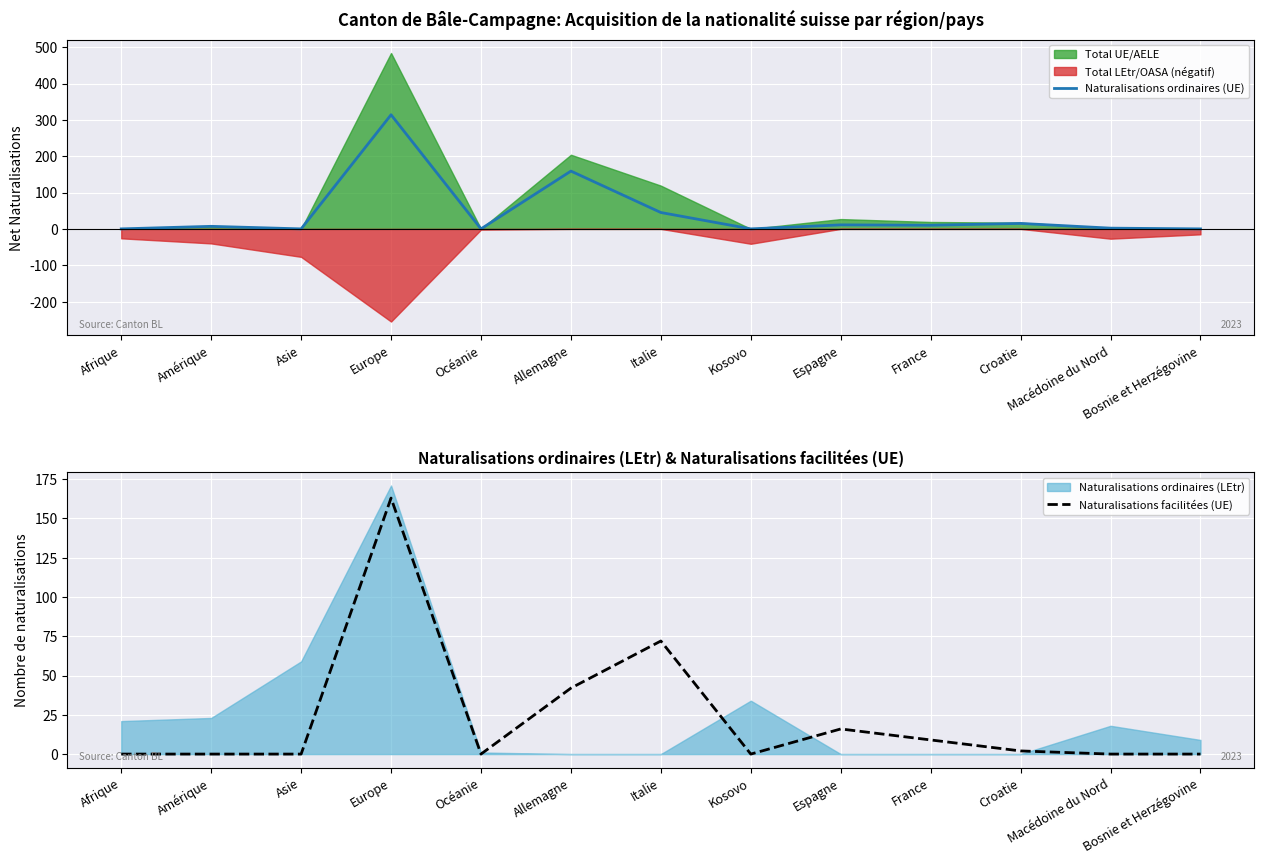

How many intersections are there between Naturalisations ordinaires (UE) and Naturalisations facilitées (UE)?

2